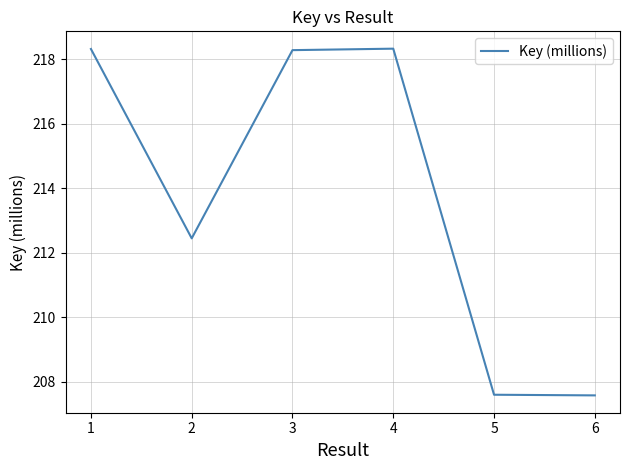

How many values exceed 218?

3